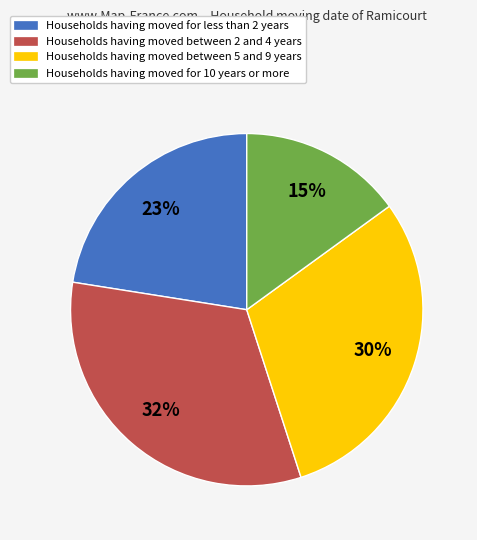

Is there any slice that represents more than half of the pie?

No